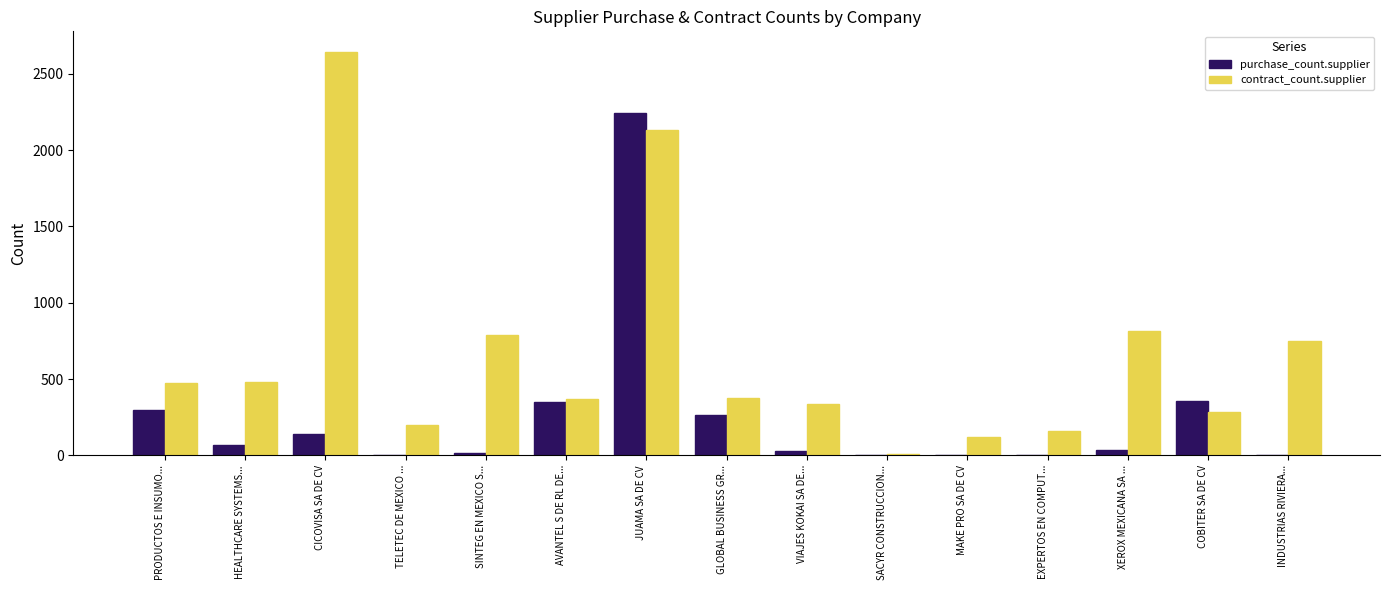

Are the bars horizontal?

No